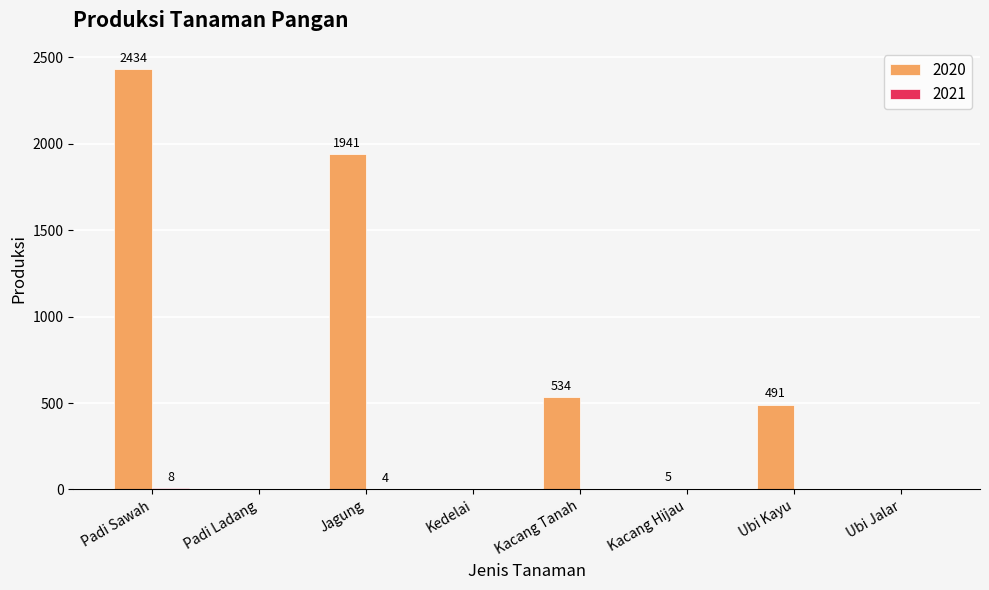

What is the maximum value shown in the chart?

2434